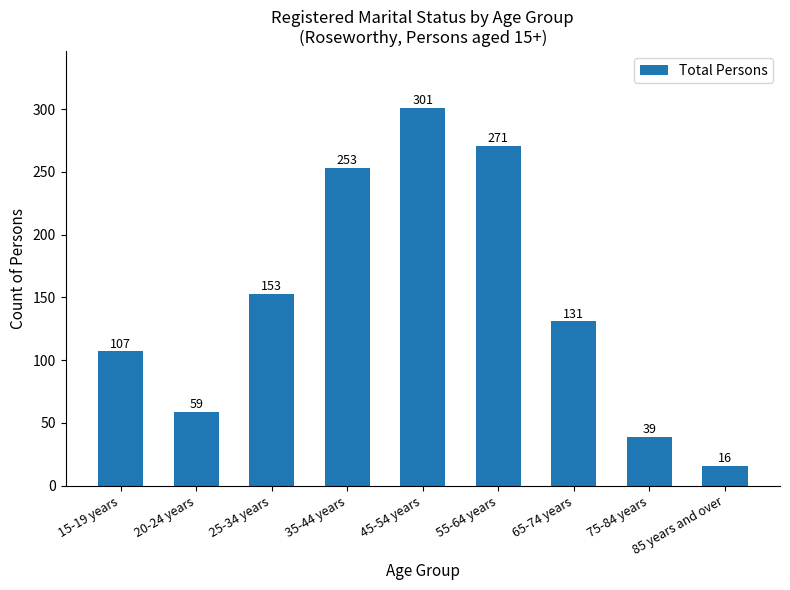

At which label is the value closest to 158?

25-34 years